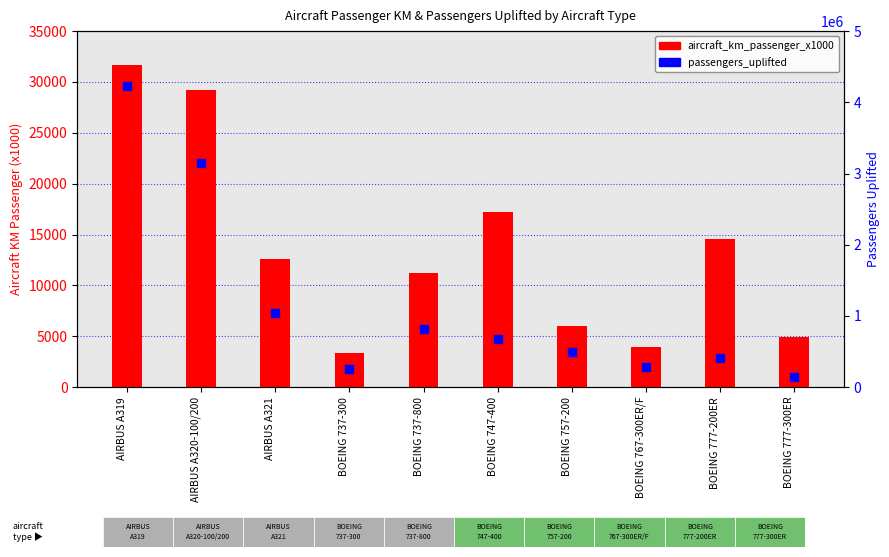

Which series reaches the maximum Y coordinate?

passengers_uplifted